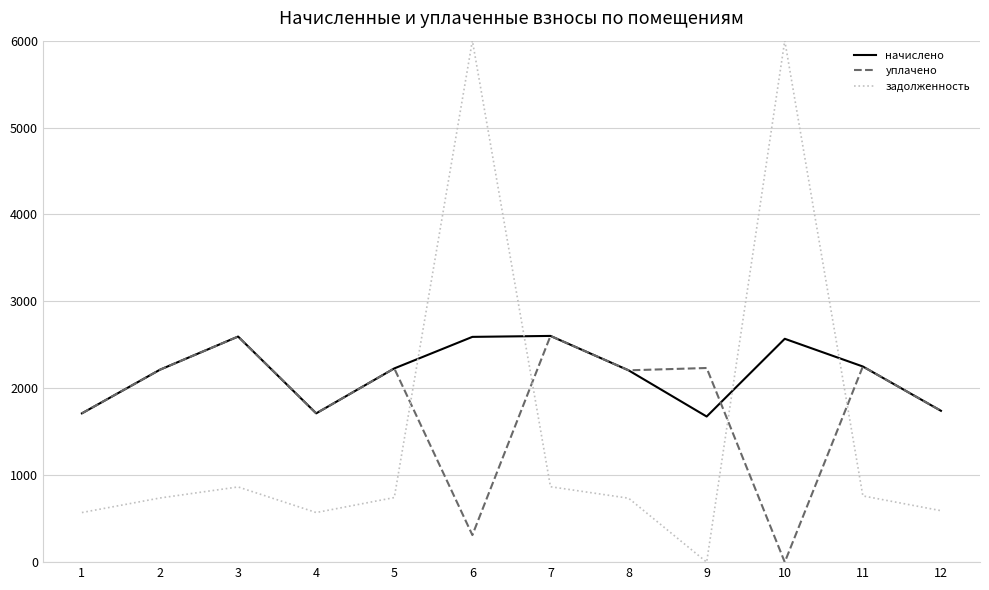

How many positive values does the уплачено series have?

11